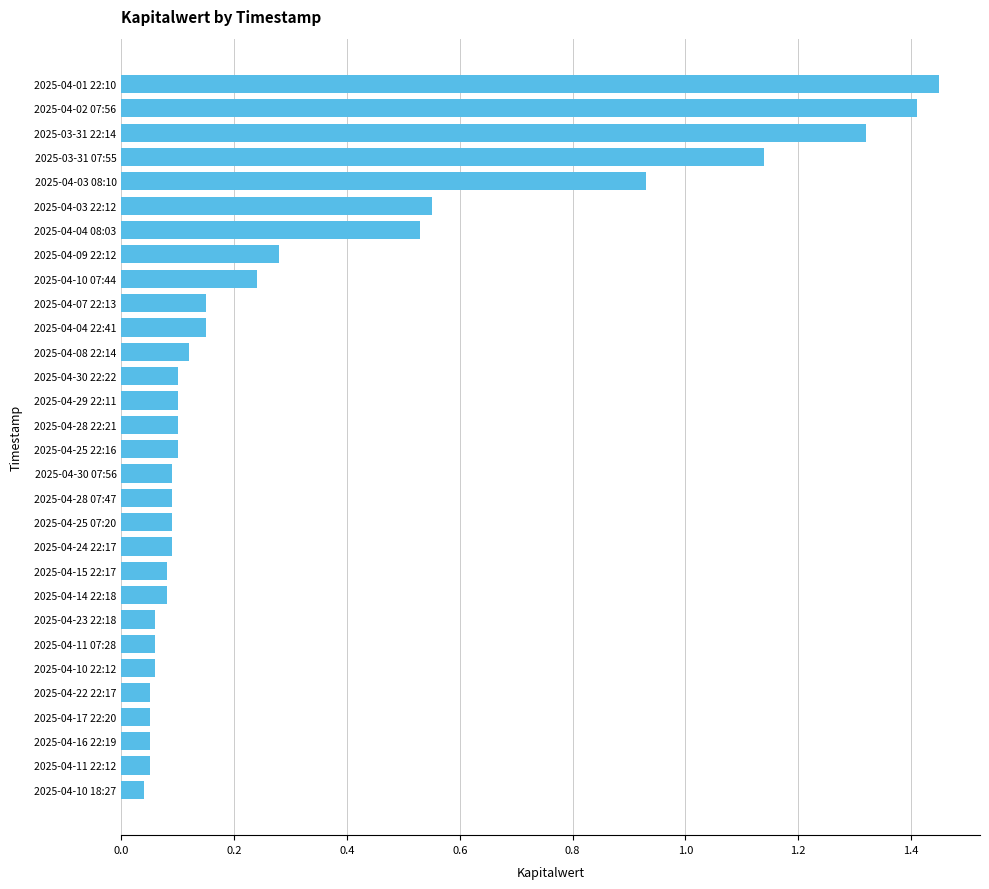

Which label corresponds to the largest value in the chart?

2025-04-01 22:10